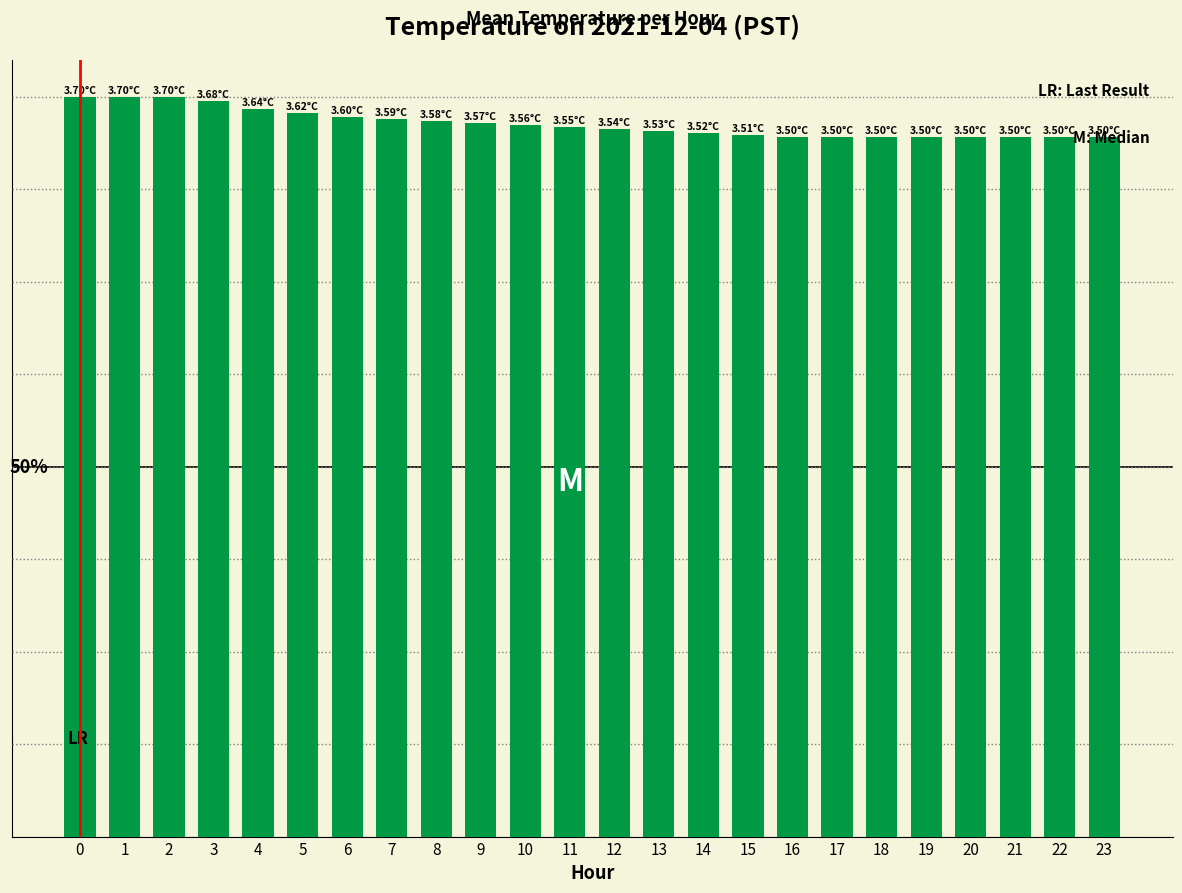

The value at 15 is 3.5. True or false?

True